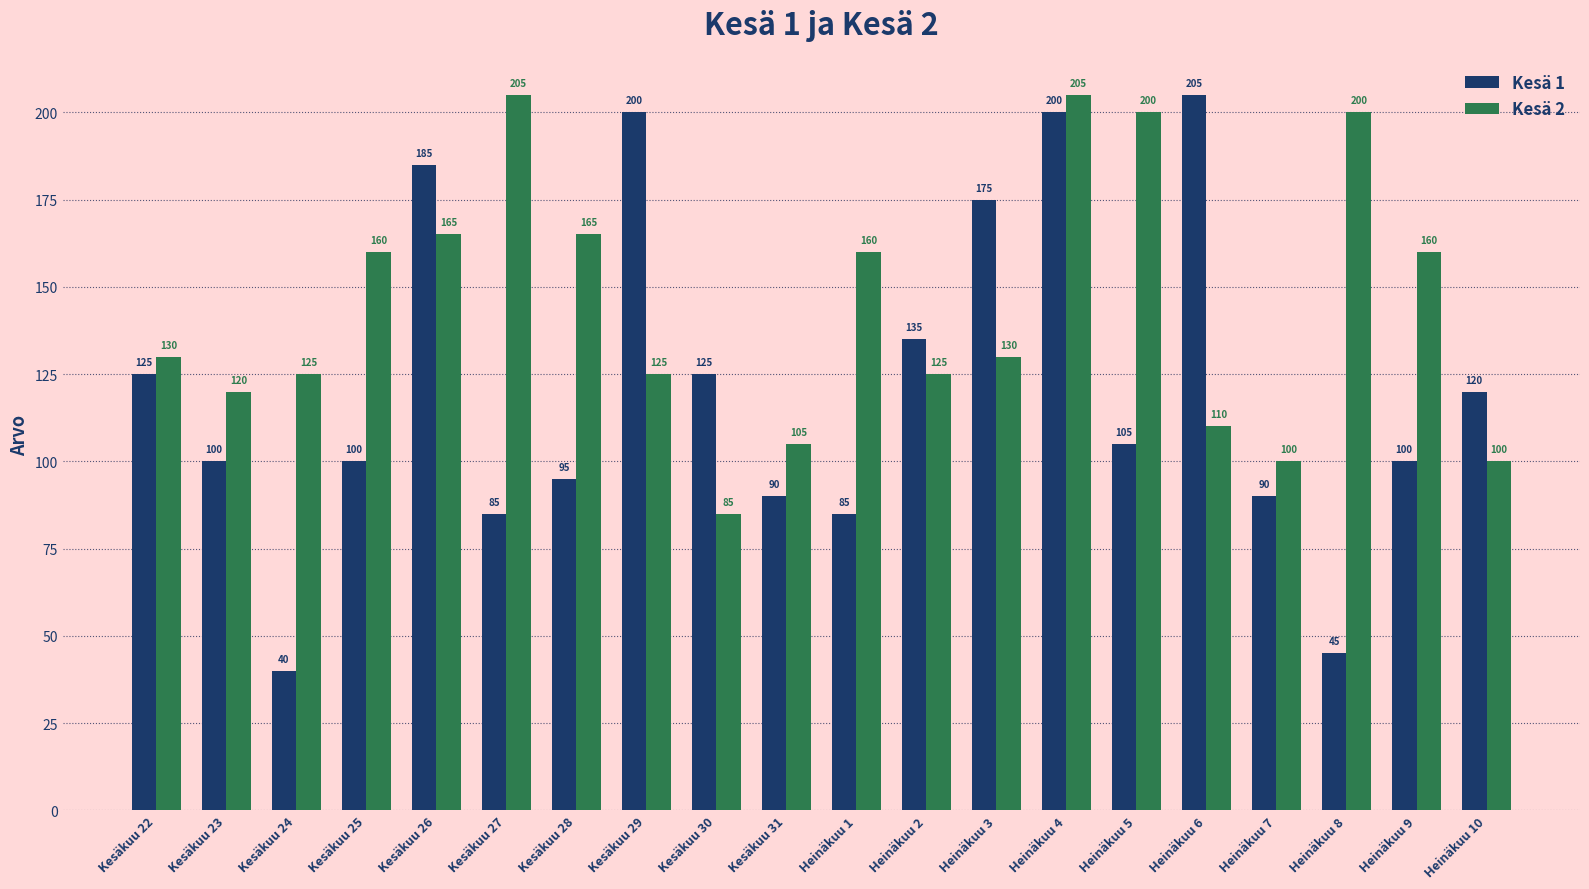

What is the approximate value of Kesä 2 at Heinäkuu 2?

125